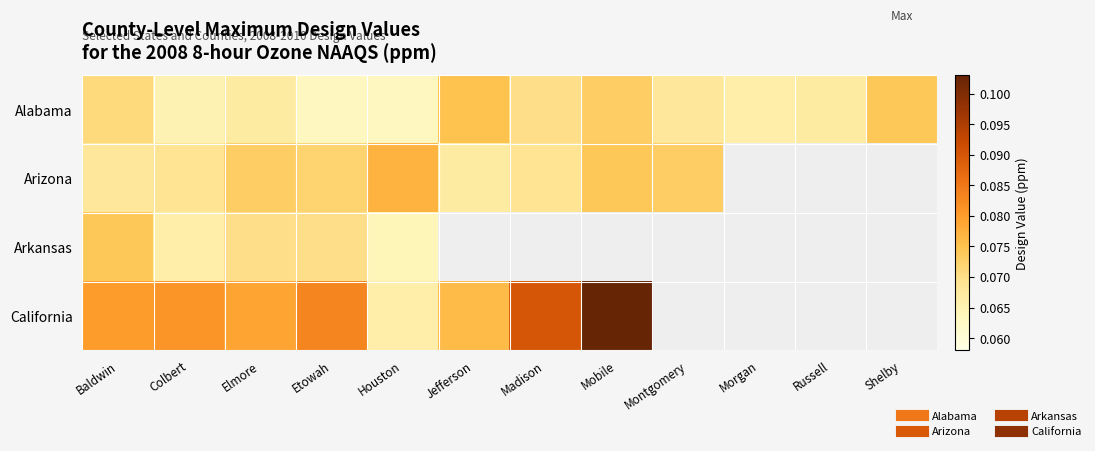

How many data points in Arizona are above 0?

9